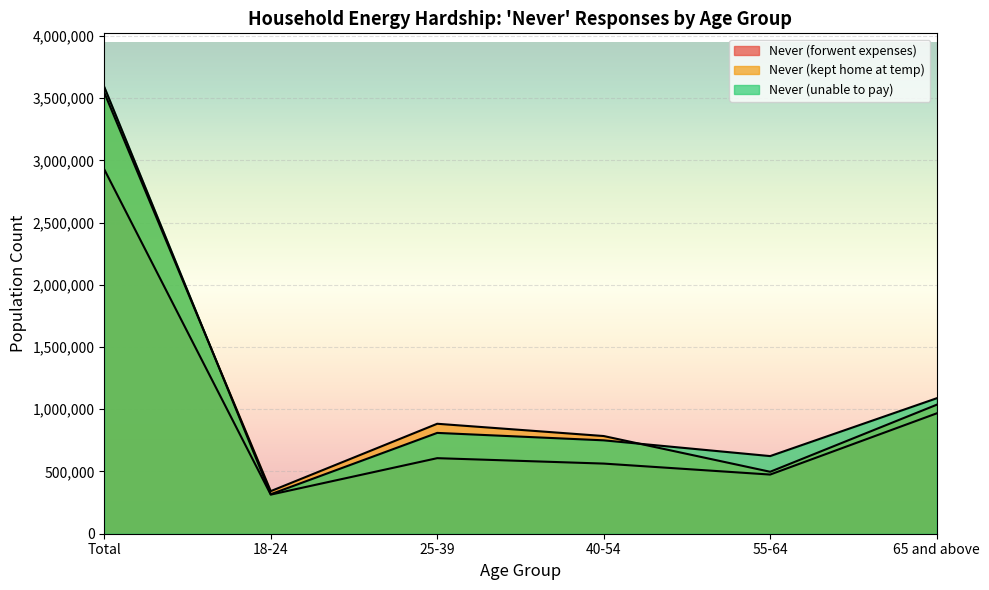

List the series in order of their peak value, highest first.

Never (unable to pay), Never (kept home at temp), Never (forwent expenses)